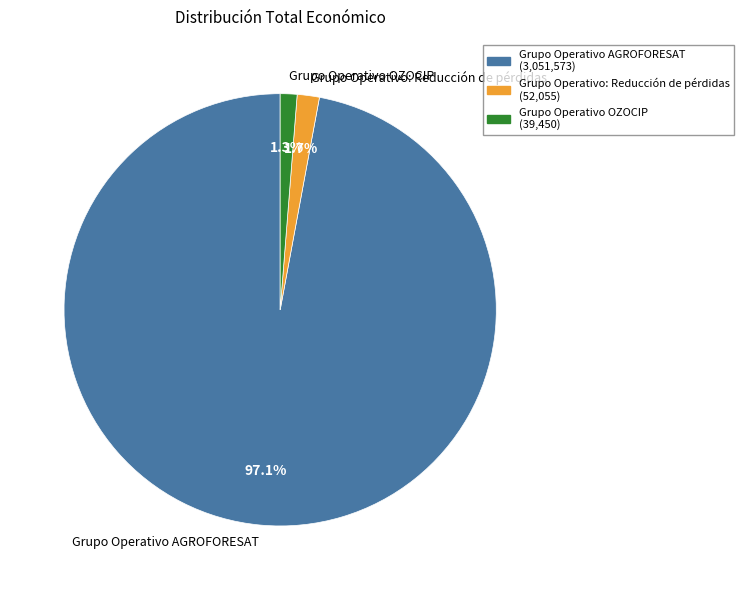

Count the number of slices in the pie.

3